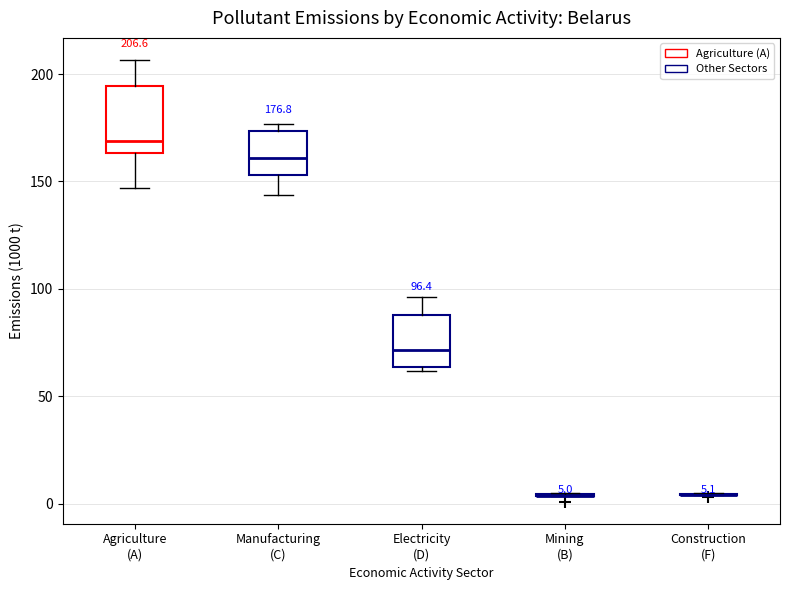

Comparing the boxes themselves (not the whiskers), which one is the tallest?

Agriculture (A)